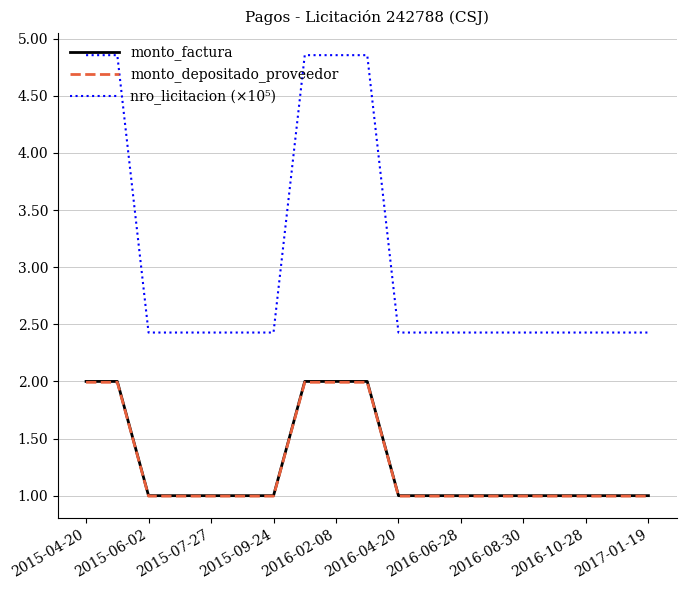

True or false: nro_licitacion (×10⁵) and monto_depositado_proveedor intersect in this chart.

False